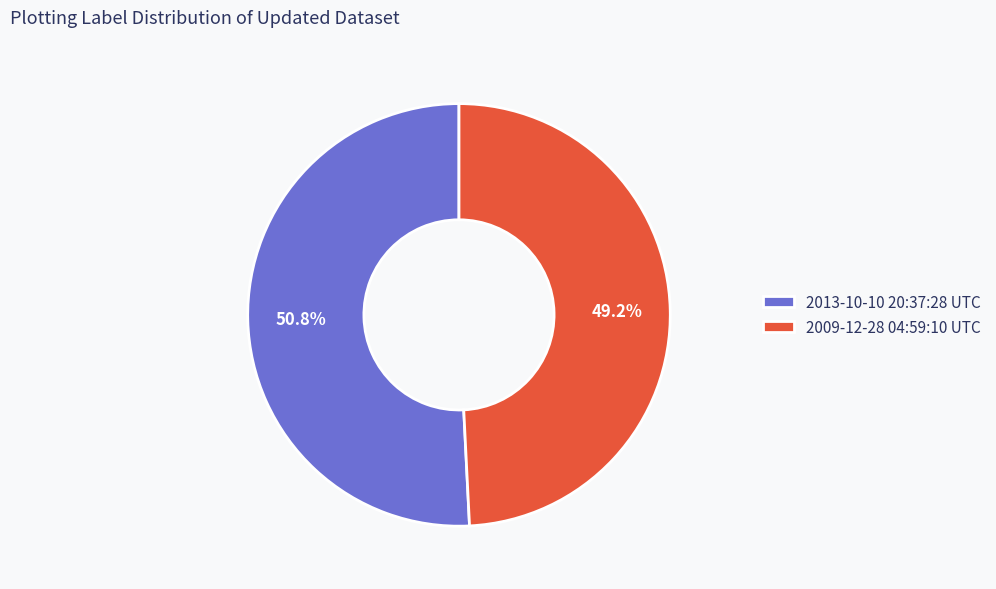

True or false: 2013-10-10 20:37:28 UTC accounts for 51% of the total.

True